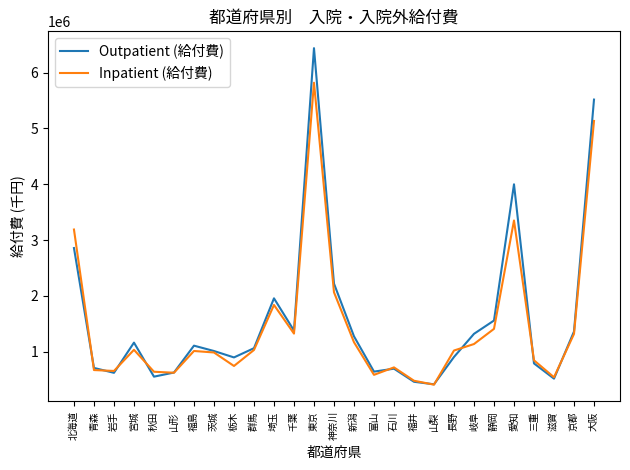

List the series in order of their peak value, highest first.

Outpatient (給付費), Inpatient (給付費)